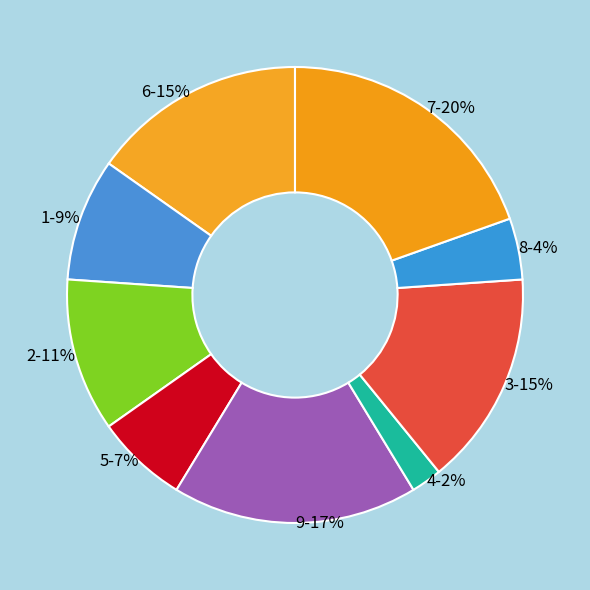

Which category has the biggest portion of the pie?

7